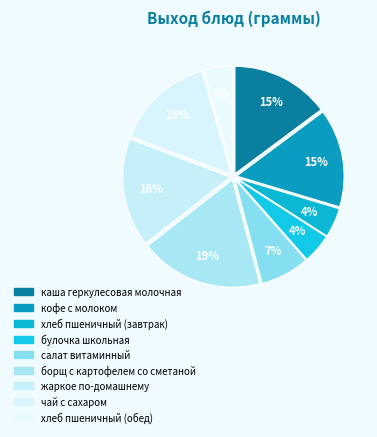

Rank the categories by value from lowest to highest.

хлеб пшеничный (завтрак), булочка школьная, хлеб пшеничный (обед), салат витаминный, каша геркулесовая молочная, кофе с молоком, чай с сахаром, жаркое по-домашнему, борщ с картофелем со сметаной